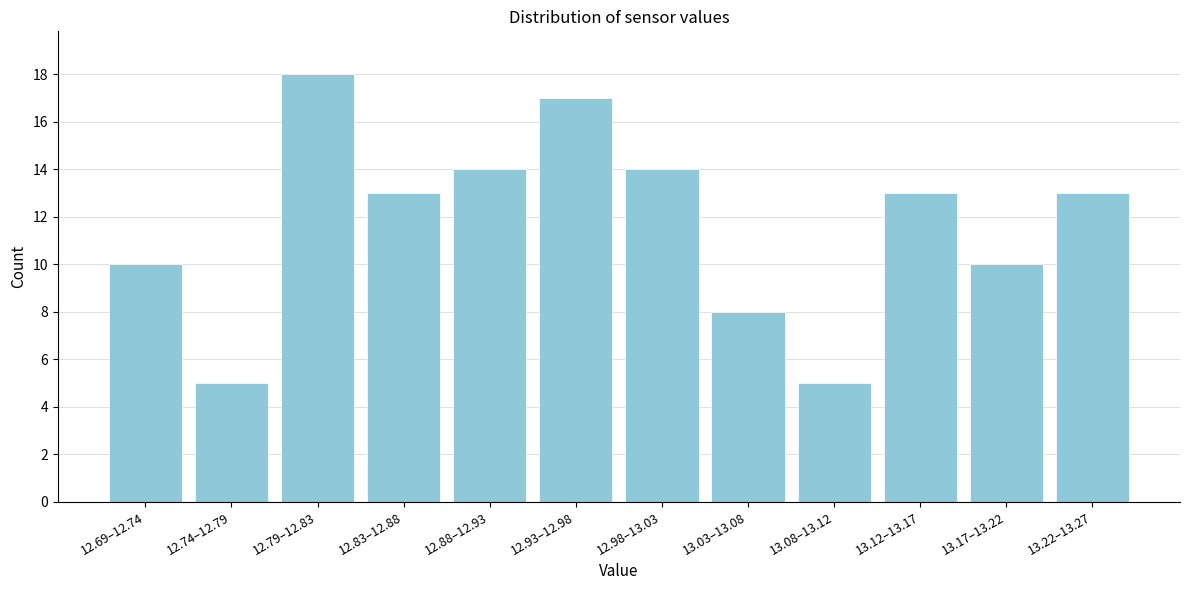

Reading left to right, what are all the values shown in this chart?

10	5	18	13	14	17	14	8	5	13	10	13